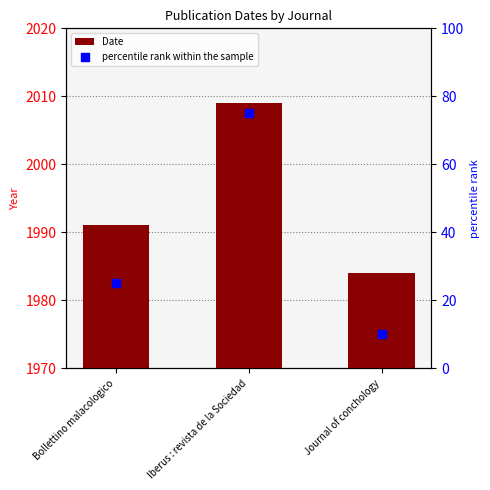

Which series has the largest Y range (max minus min)?

percentile rank within the sample